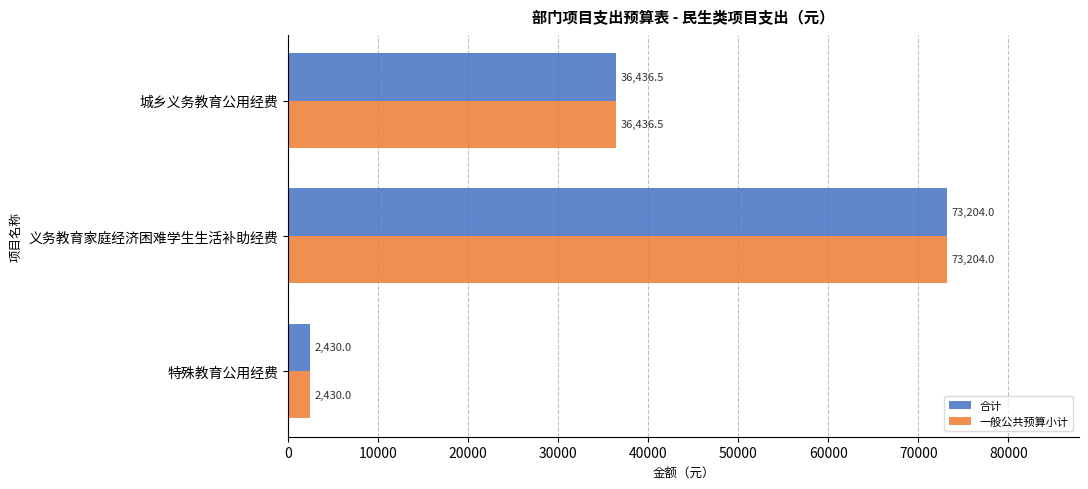

Is it true that 合计 equals 2430.0 at 特殊教育公用经费?

True